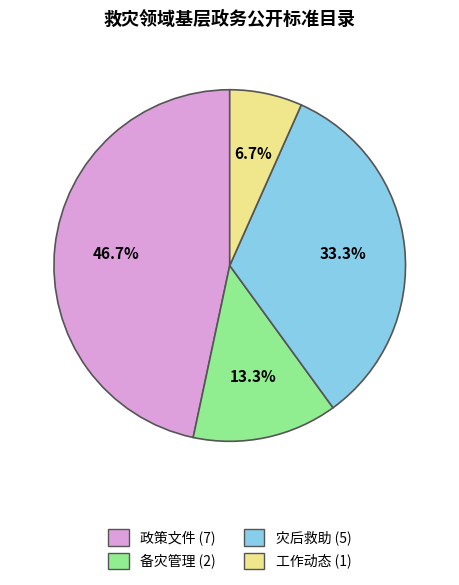

True or false: 政策文件 accounts for 47% of the total.

True